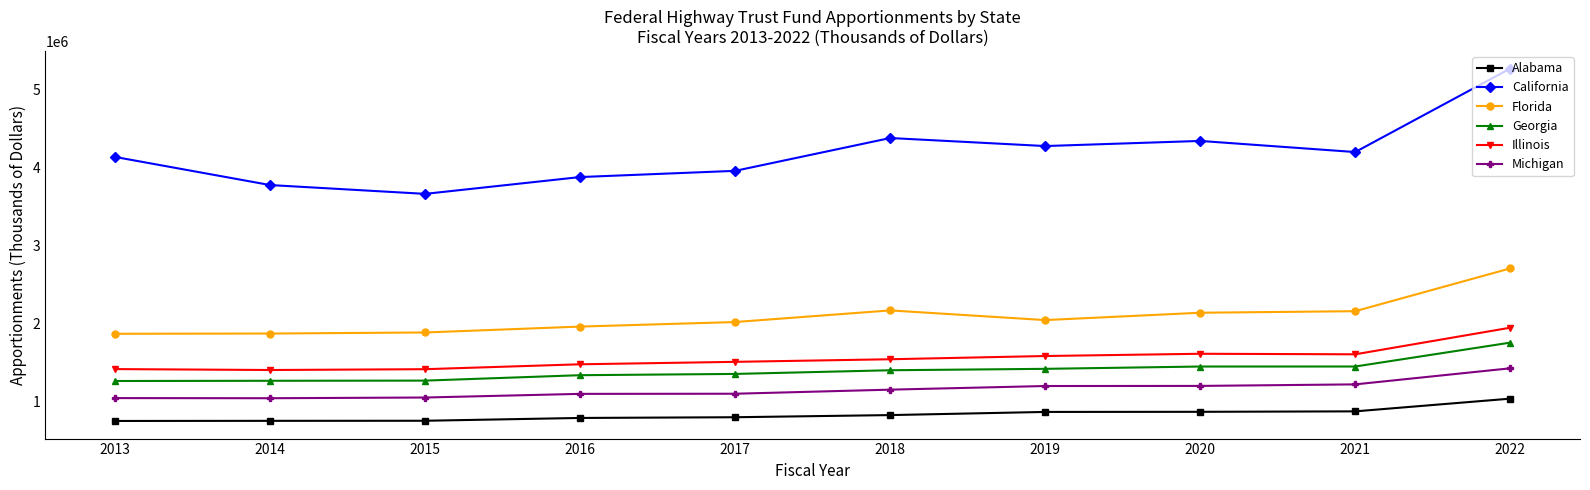

What is the value of the Georgia point at the 6th from the left?

1403699.0